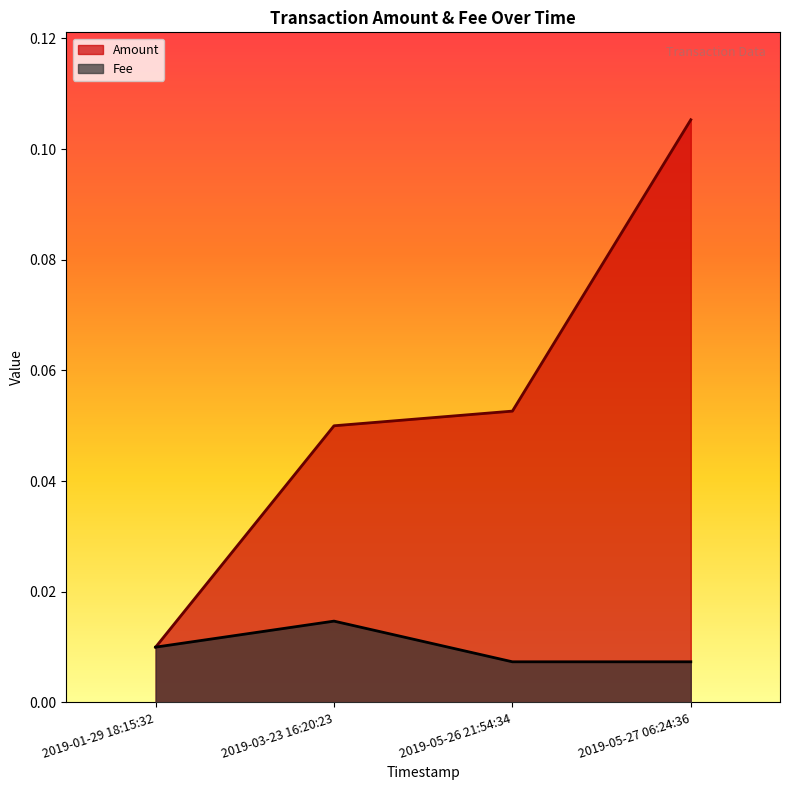

How many Amount values are between 0 and 1?

4